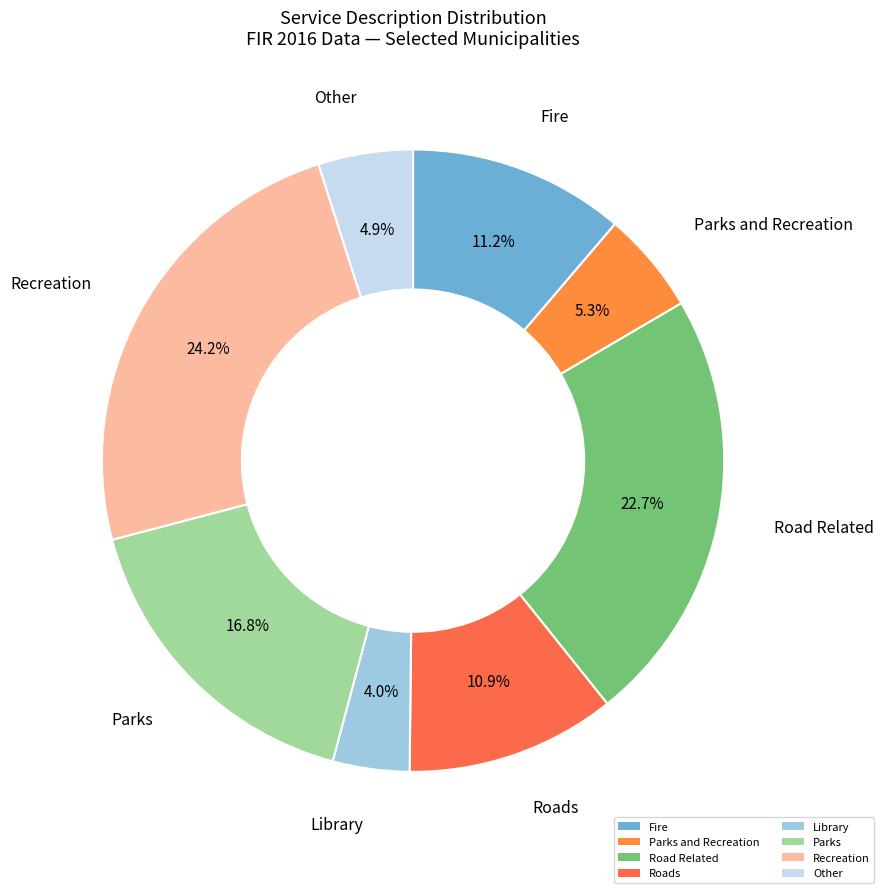

What is the smallest slice in the pie chart?

Library